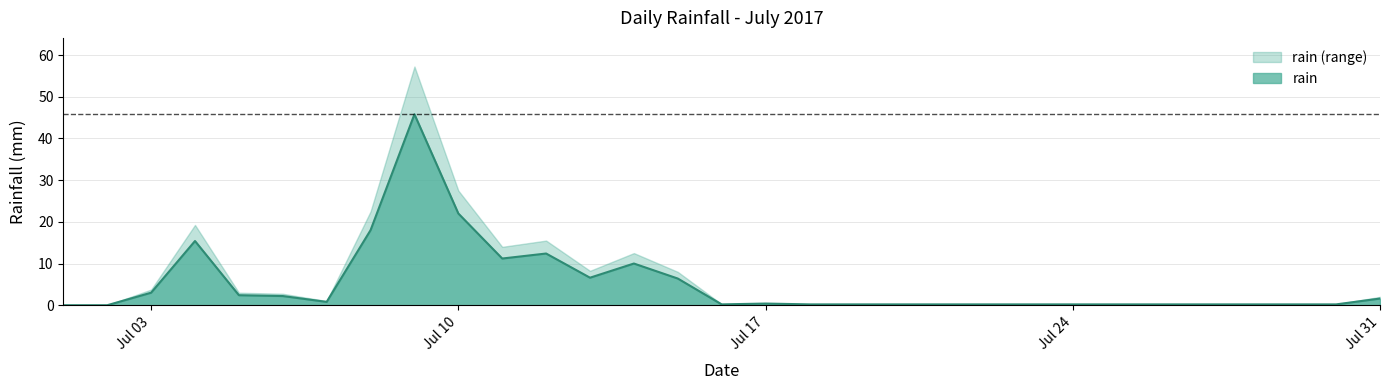

Where is the first local maximum?

2017-07-04